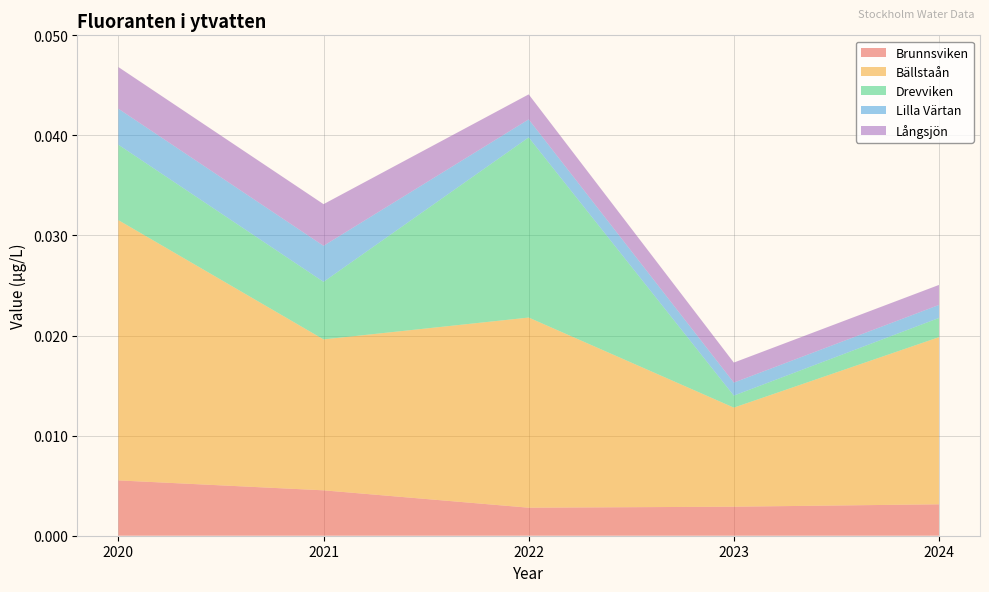

Does the chart have visible grid lines?

Yes